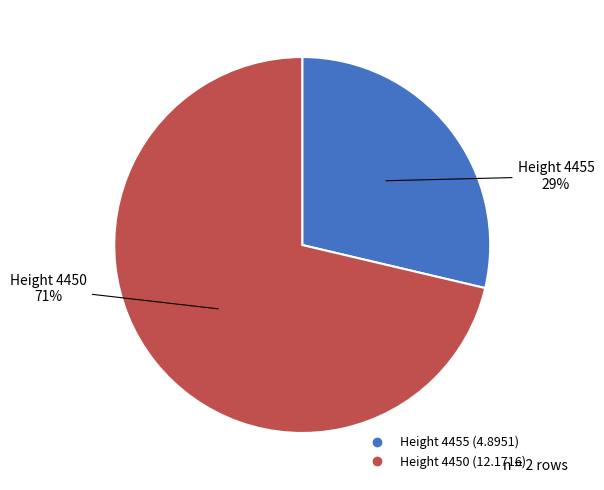

Count the number of slices in the pie.

2